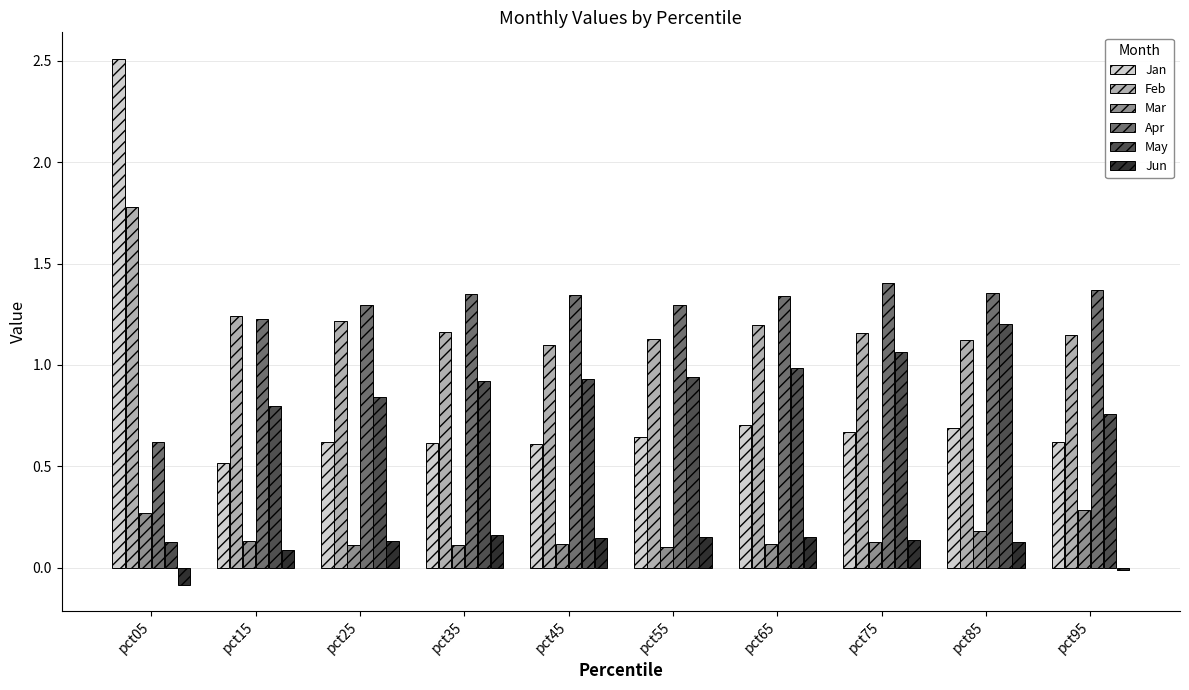

Between pct55 and pct85, which series saw the biggest shift?

May